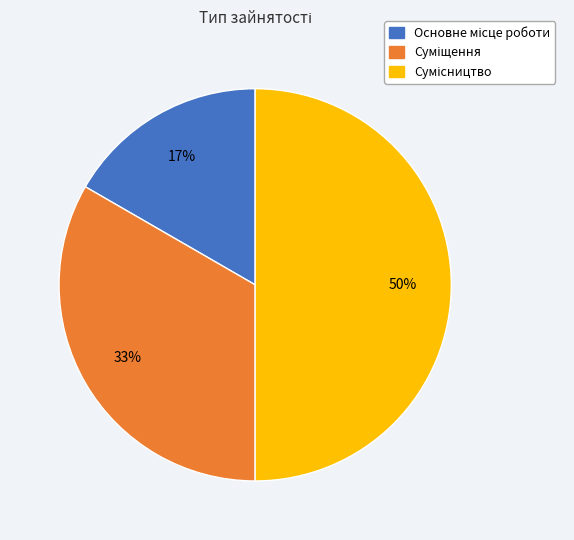

To the nearest percent, what is the average slice percentage?

33%